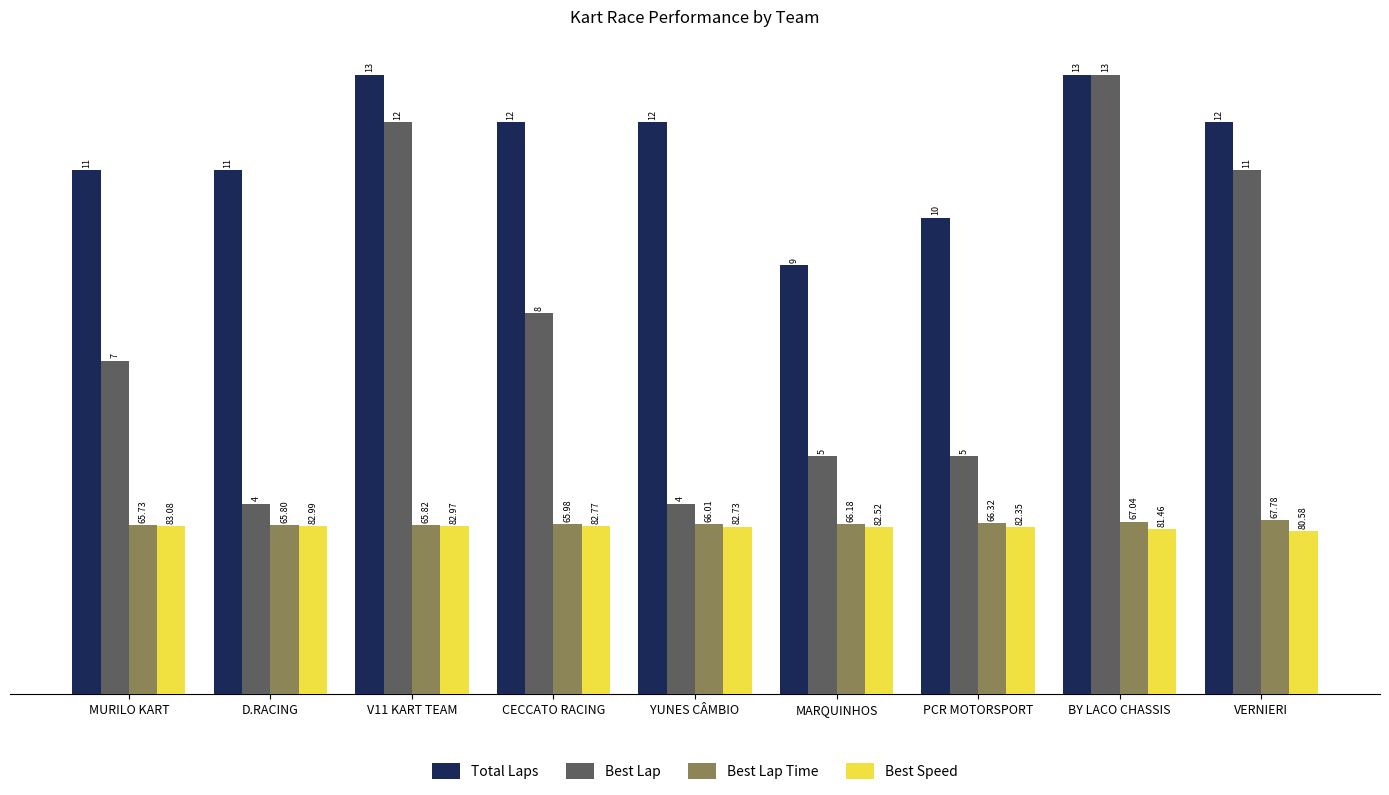

How many distinct data groups are displayed?

4